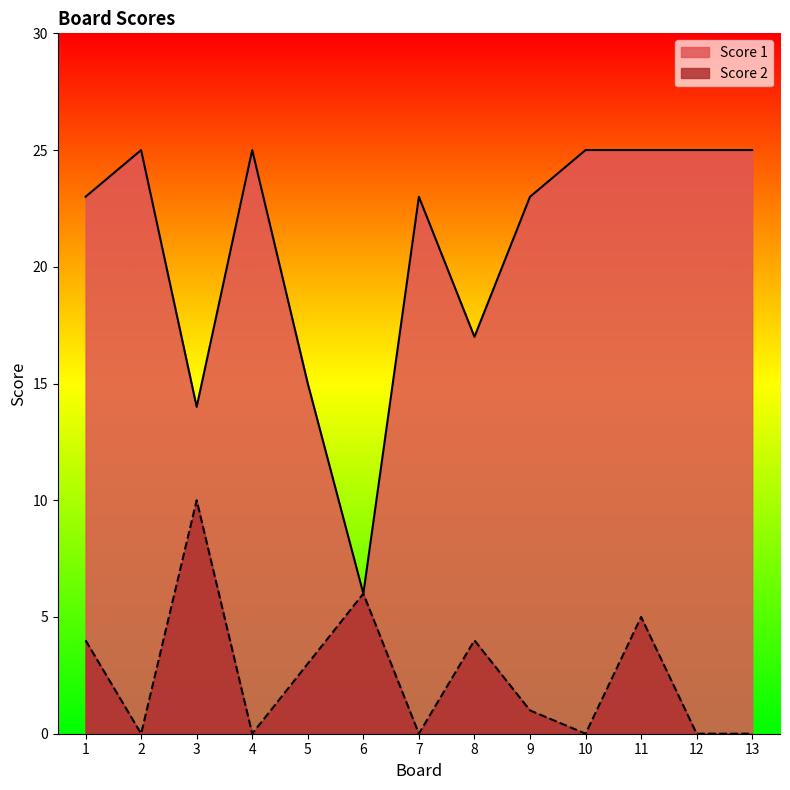

At which label is Score 2 closest to 5?

11